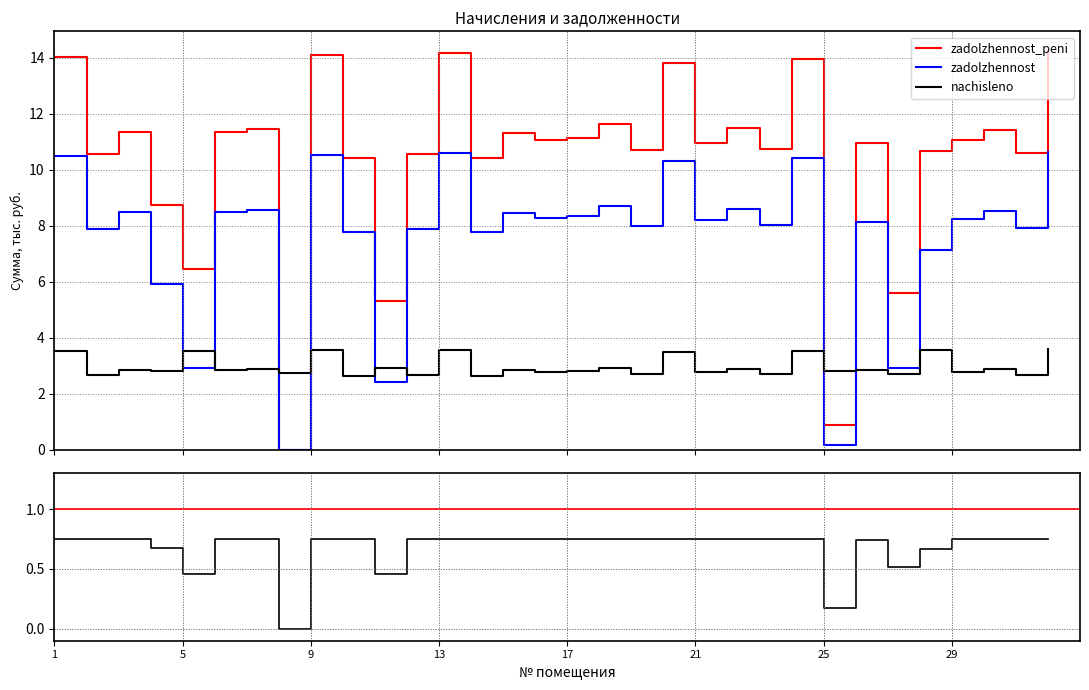

At which category does zadolzhennost_peni reach its first local peak?

3